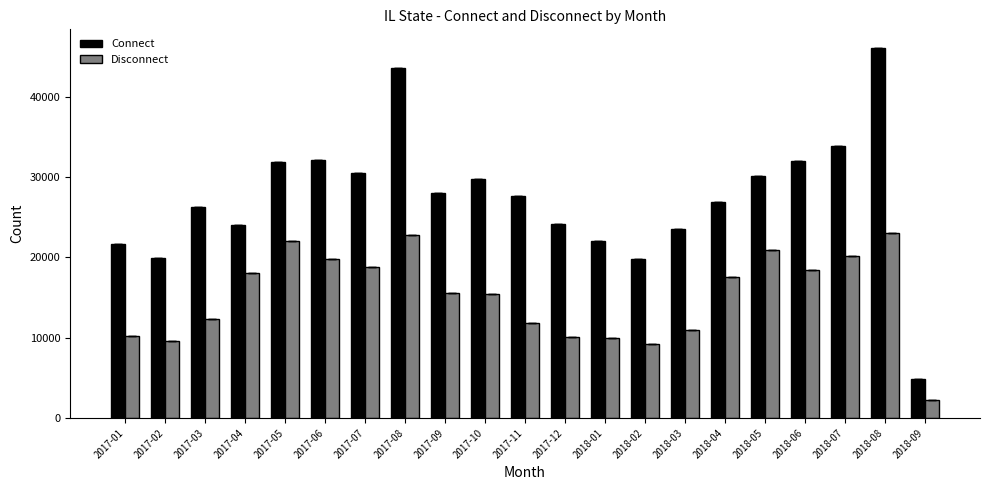

How many bars are there in each group?

2